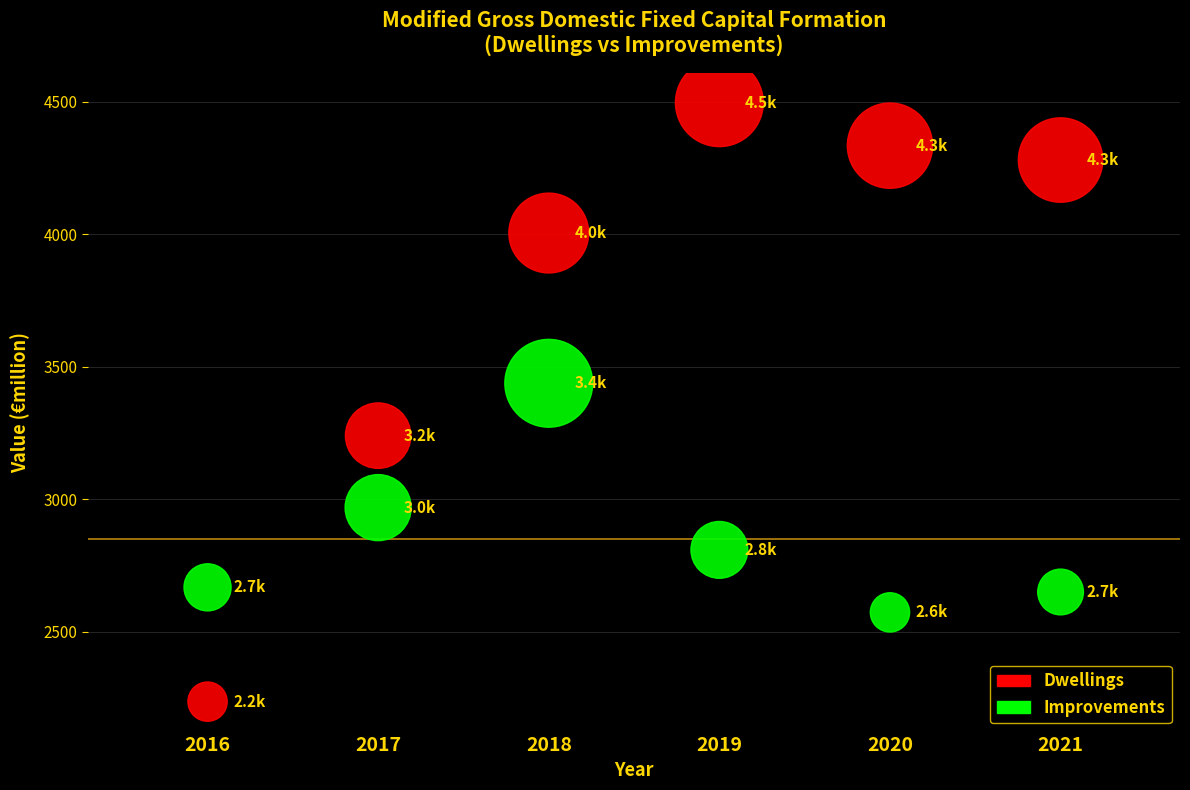

Which series has the largest Y range (max minus min)?

Dwellings